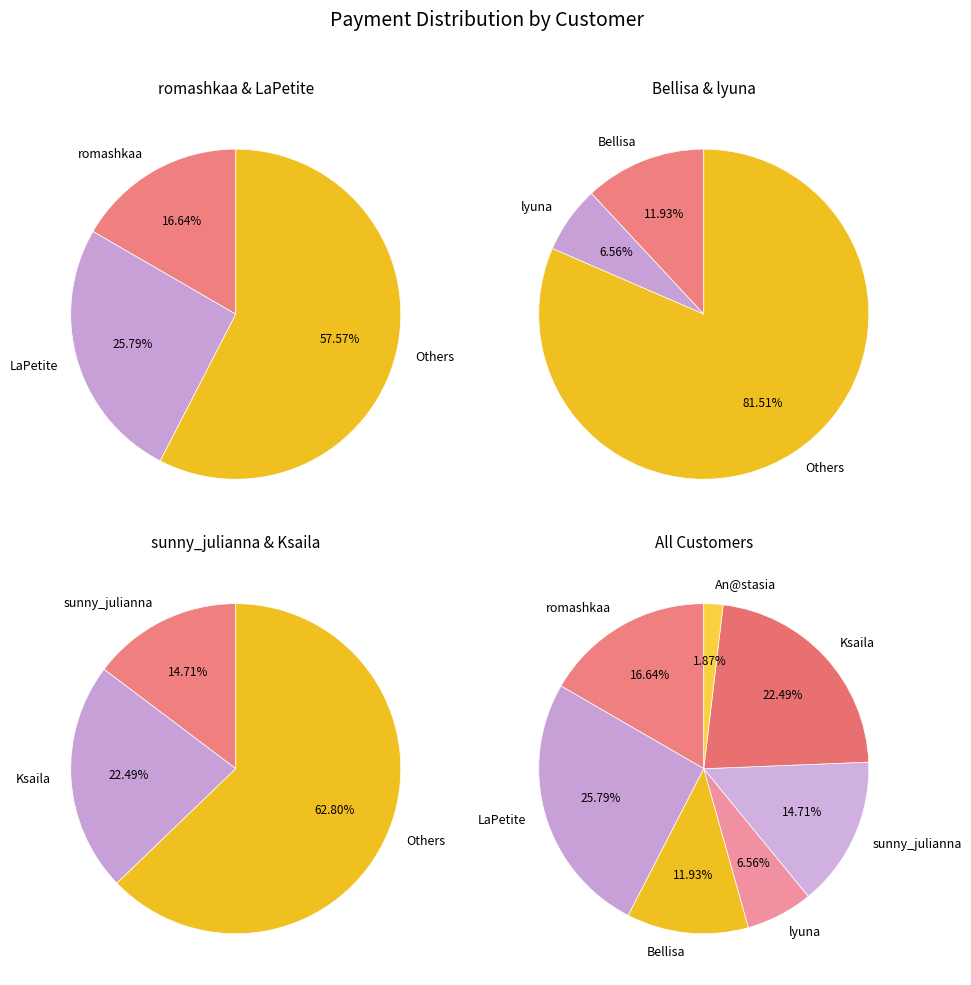

To the nearest percent, what portion does lyuna represent?

7%